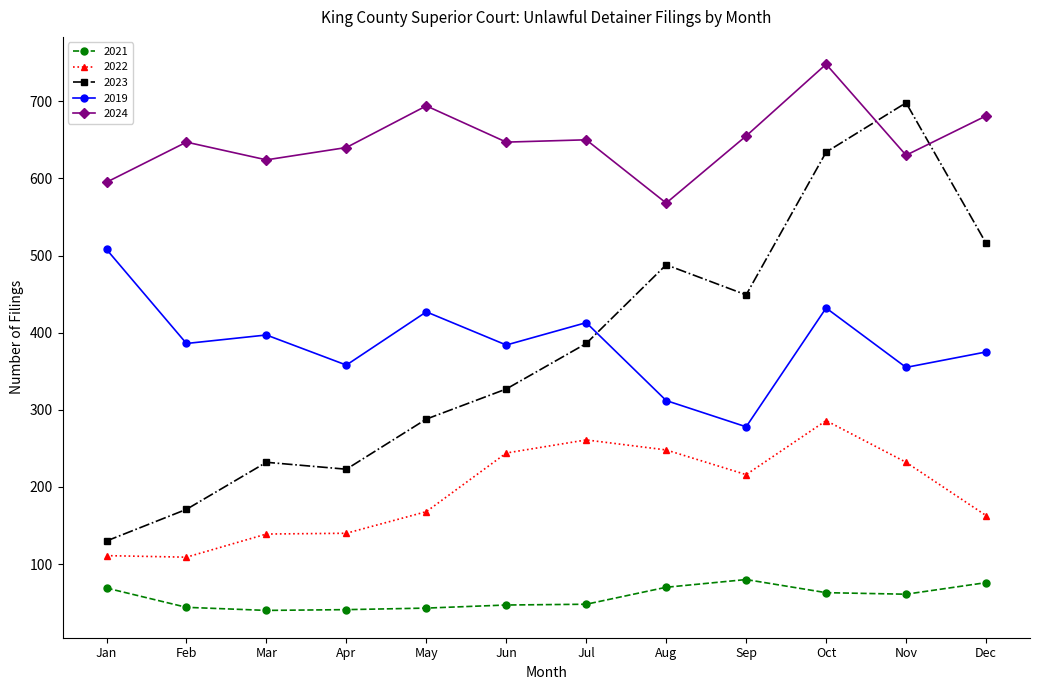

Rank the series at Jun from highest to lowest value.

2024, 2019, 2023, 2022, 2021